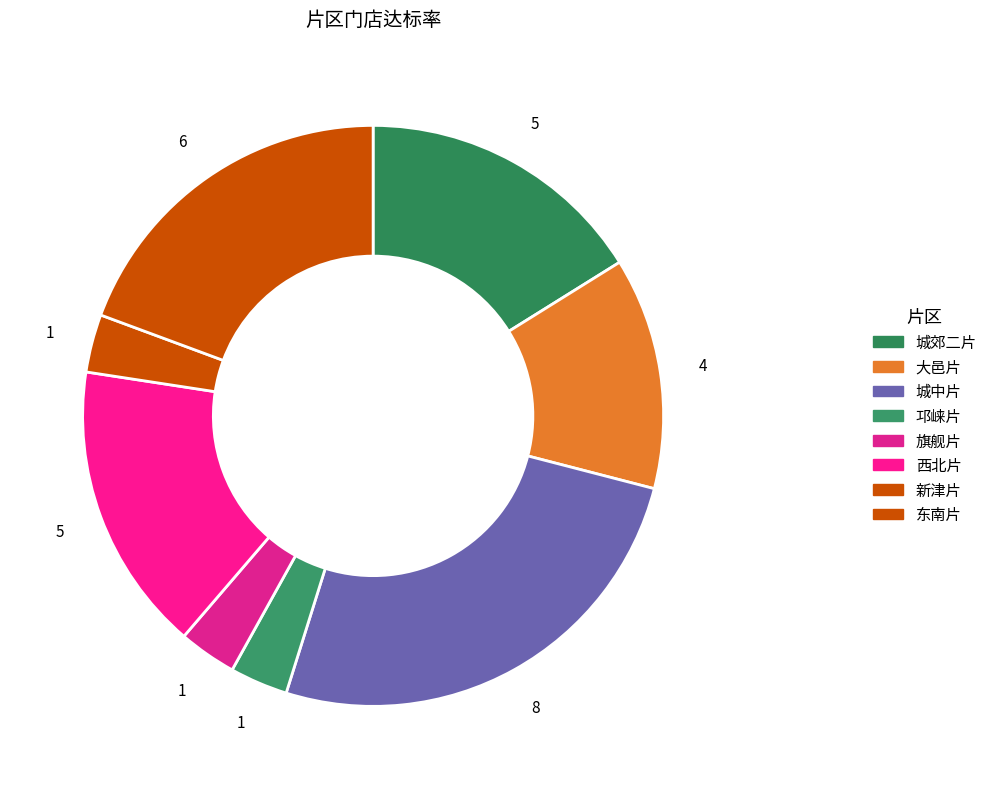

Rank the categories by value from lowest to highest.

邛崃片, 旗舰片, 新津片, 大邑片, 城郊二片, 西北片, 东南片, 城中片